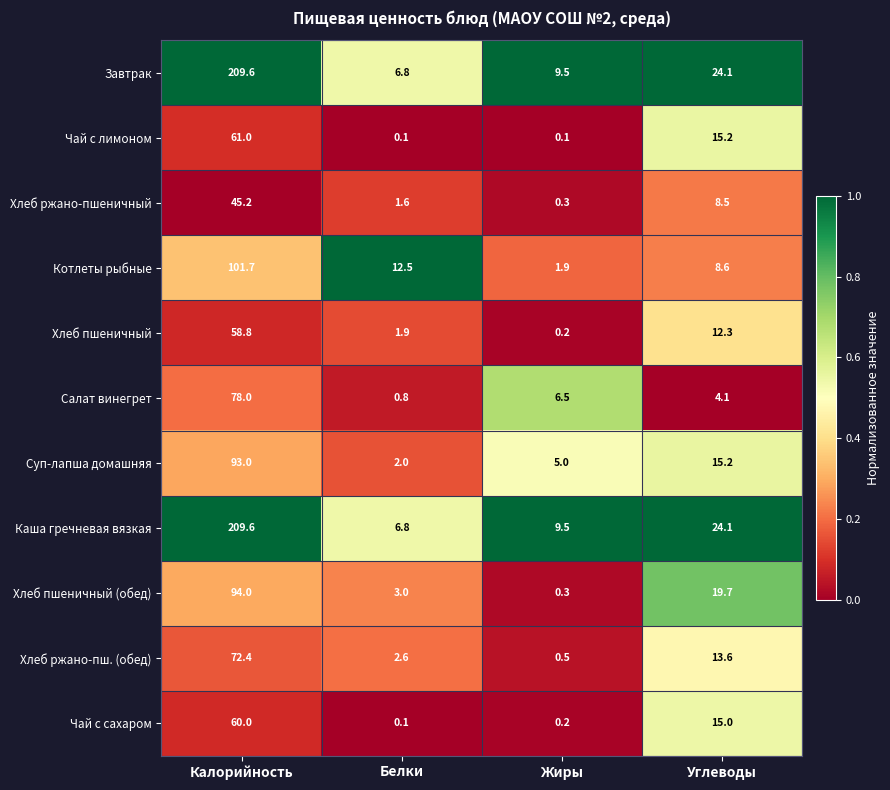

What is the difference between the Салат винегрет values at Белки and Углеводы?

3.3